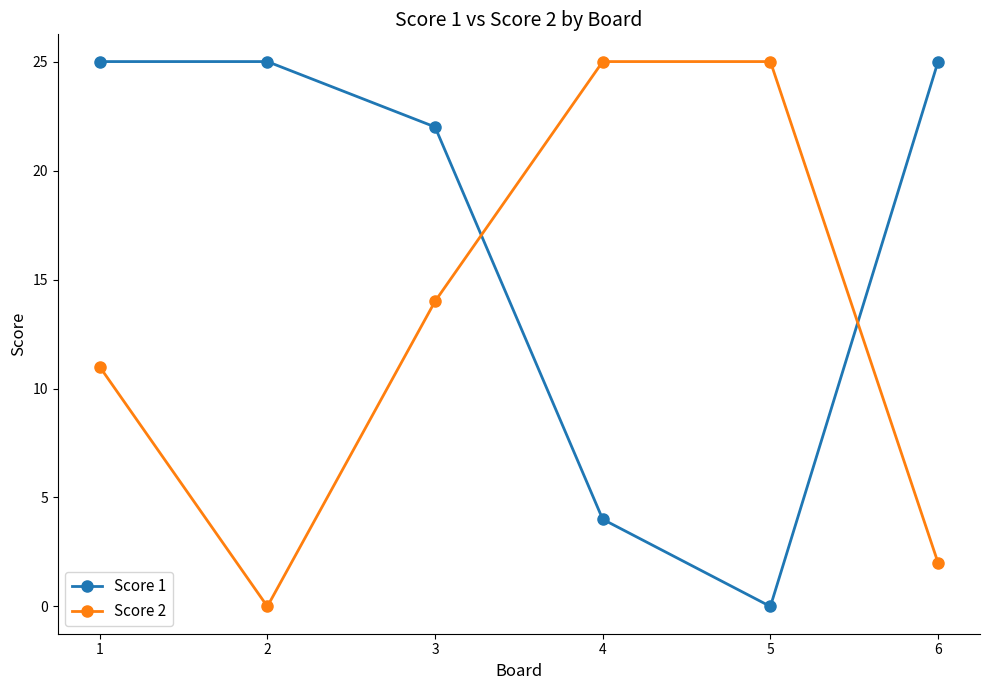

Count the number of data series in this chart.

2